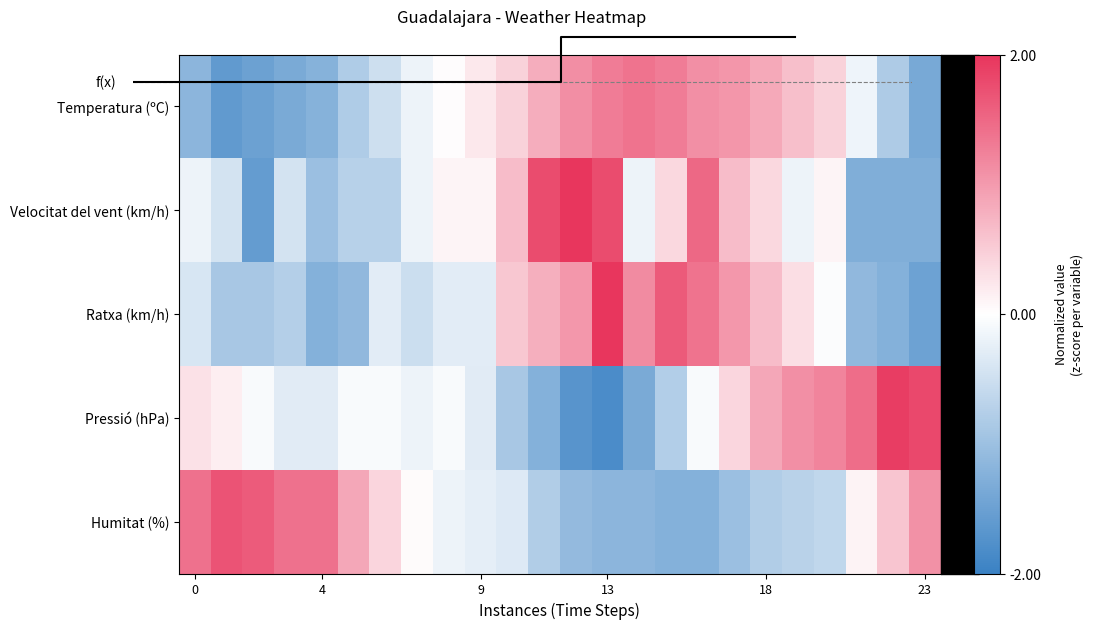

What is the difference between the maximum and minimum values in the Pressió (hPa) series?

3.7